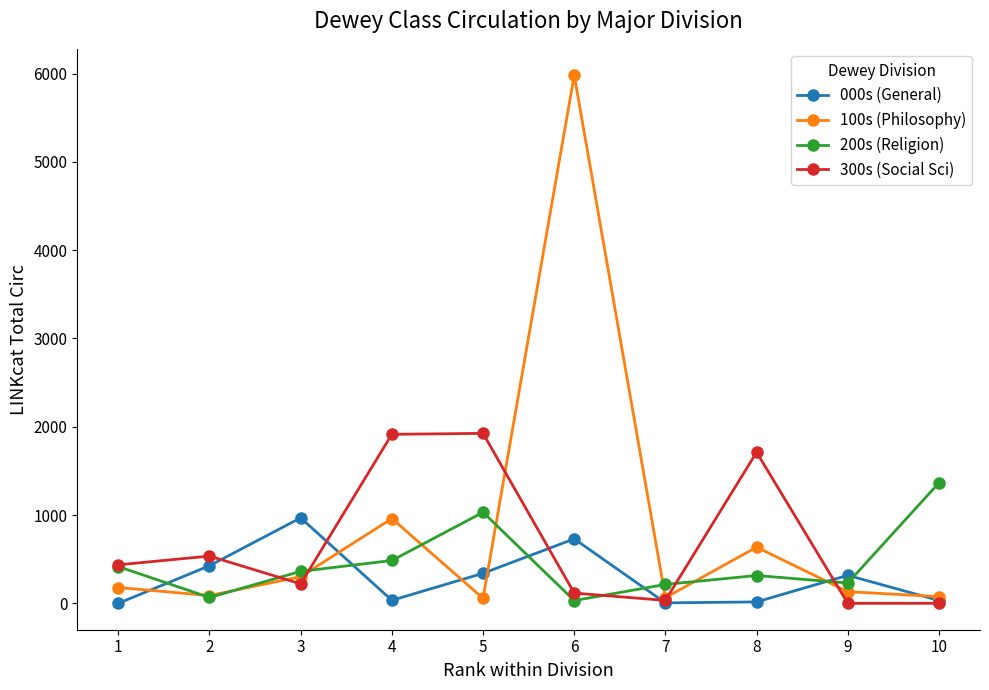

Is this an area chart (filled region under the line)?

No